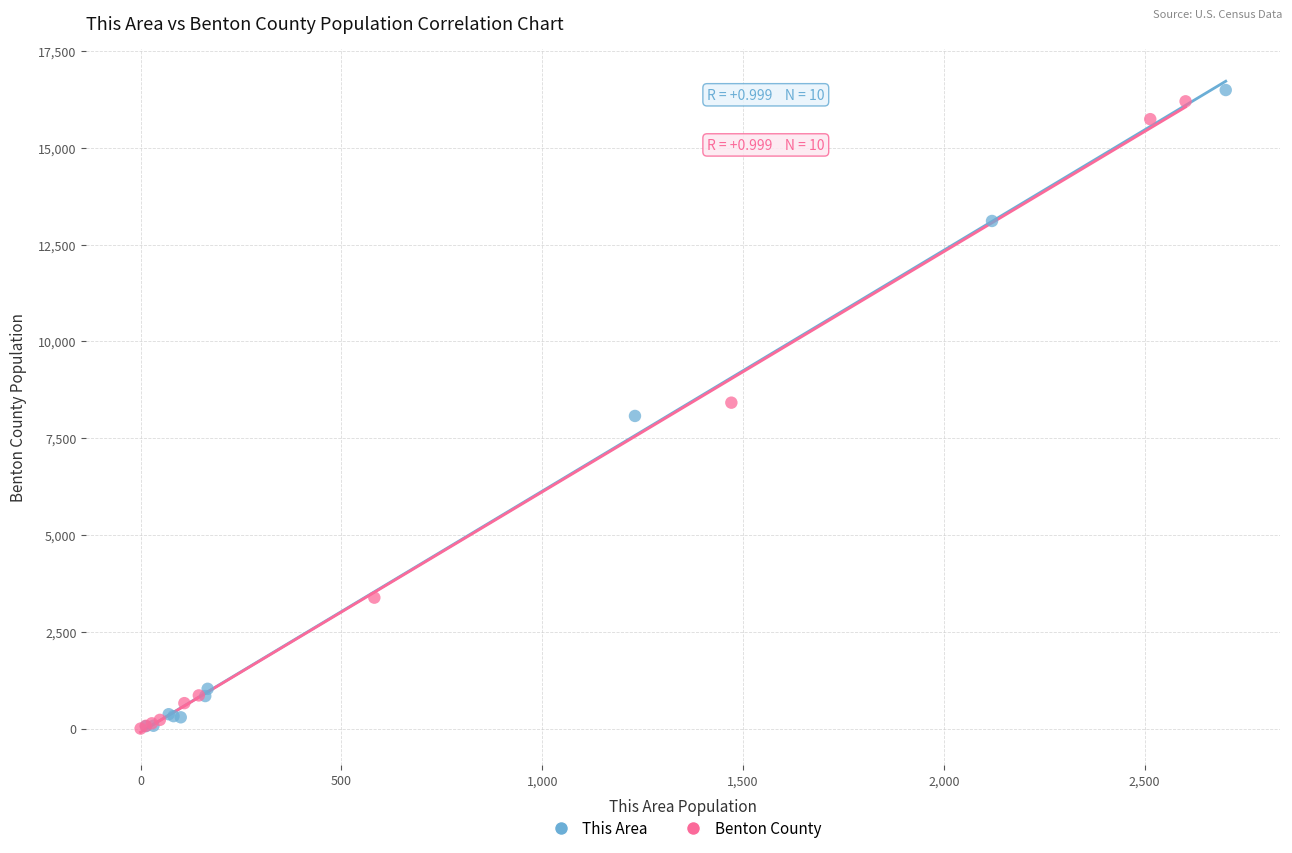

What are all the series names shown in the legend?

This Area, Benton County